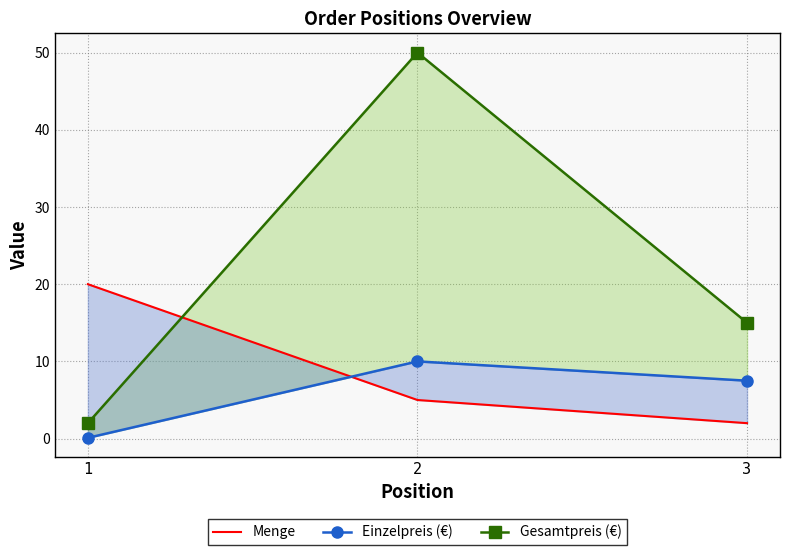

The value of Gesamtpreis (€) at 2 is 50.0. True or false?

True